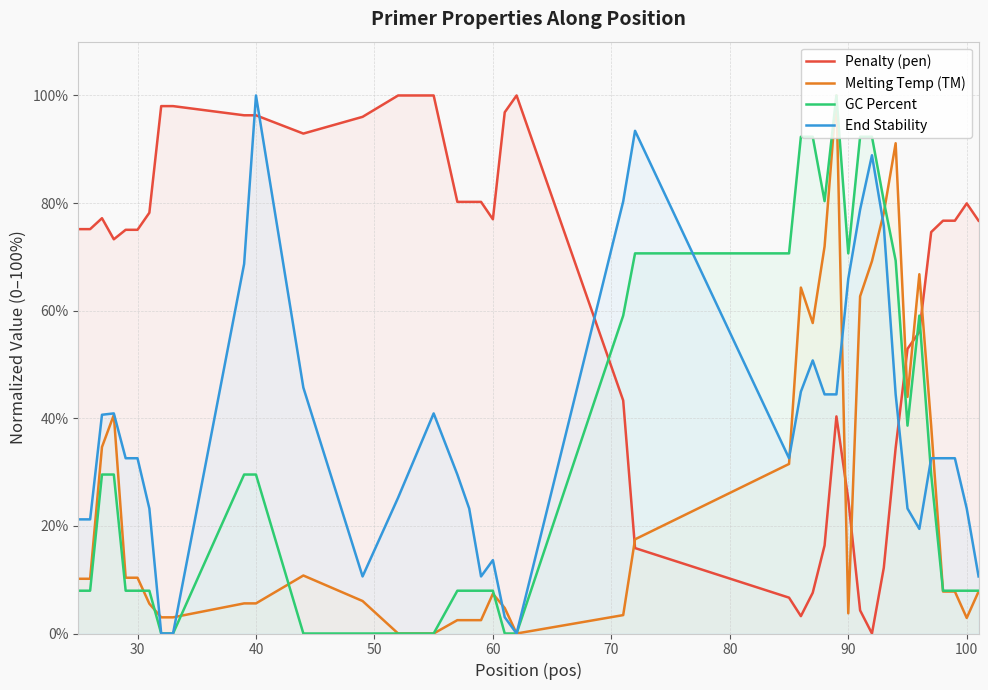

How many times do GC Percent and End Stability cross each other?

2